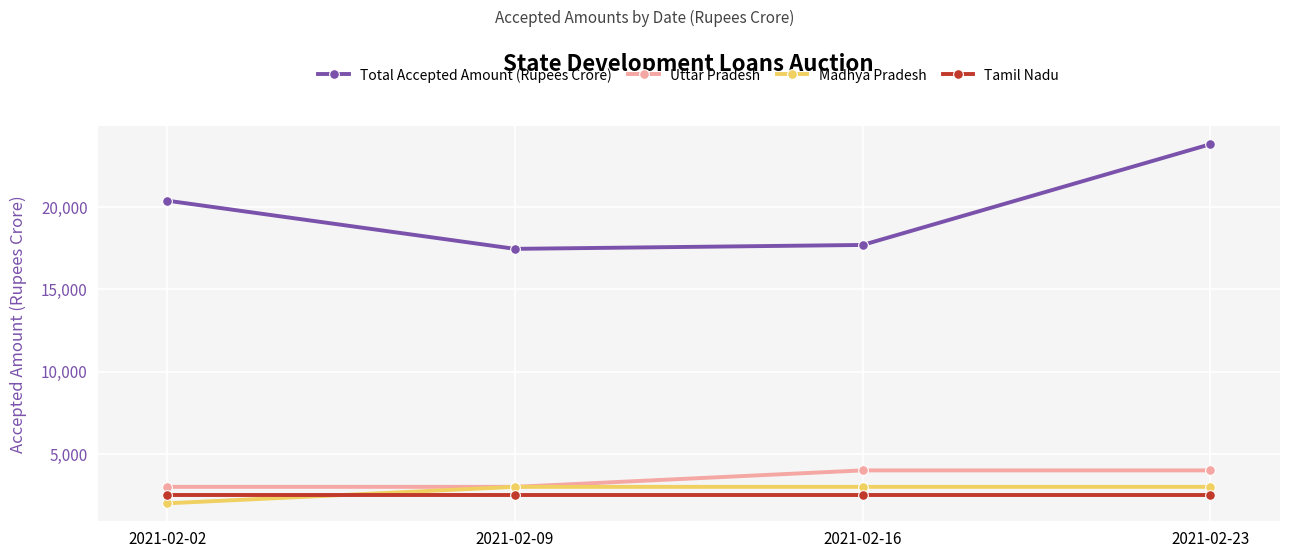

What is the value of the Tamil Nadu point at the 2nd from the left?

2500